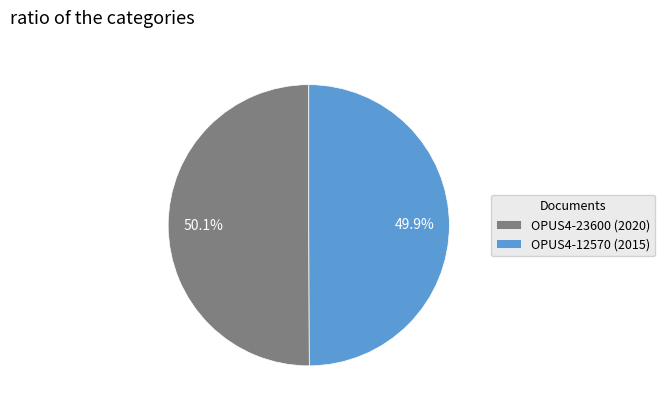

Approximately how many times larger is the value at OPUS4-23600 (2020) compared to OPUS4-12570 (2015)?

1.0